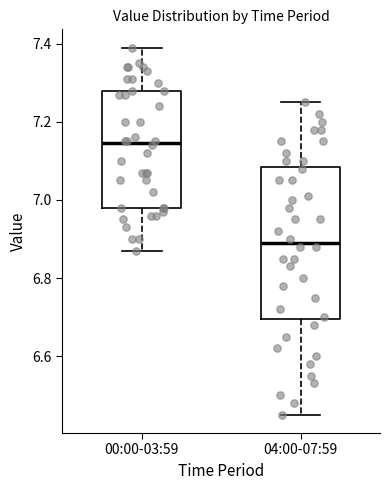

Which box has the lowest median line?

04:00-07:59